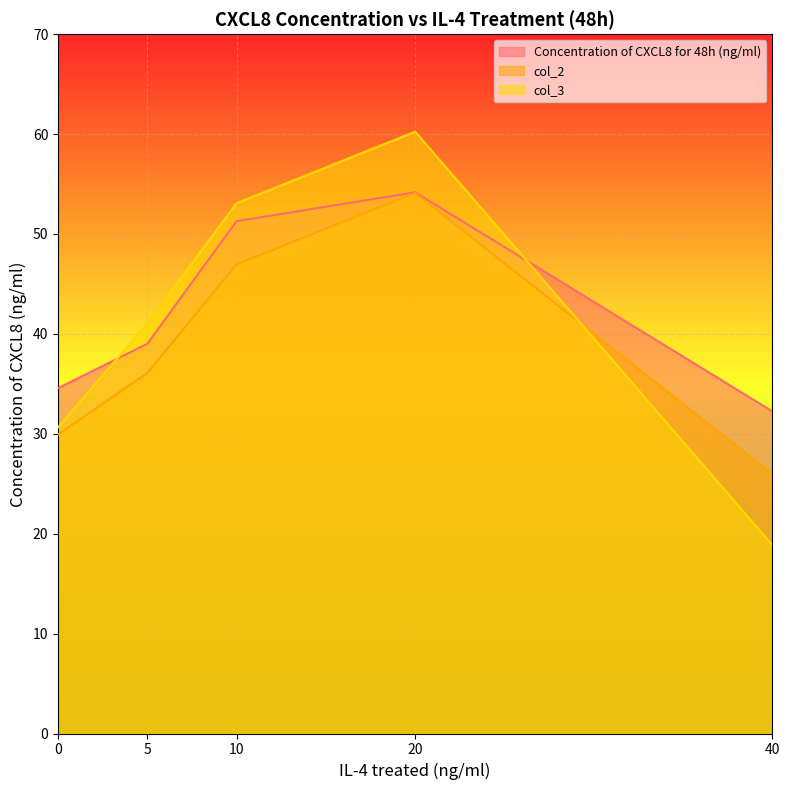

Rank the categories by col_2 value from lowest to highest.

40, 0, 5, 10, 20